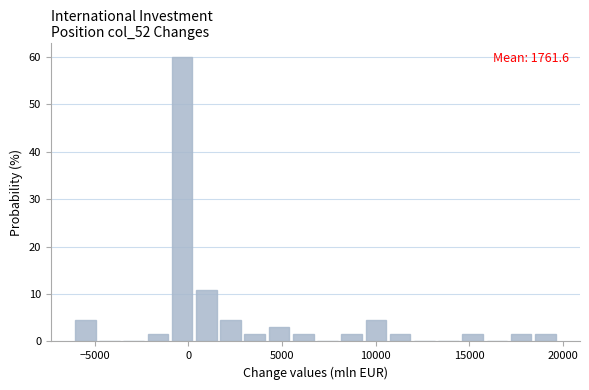

Around what value on the x-axis is the tallest bar? Give the approximate position of its centre, as read against the axis.

-500